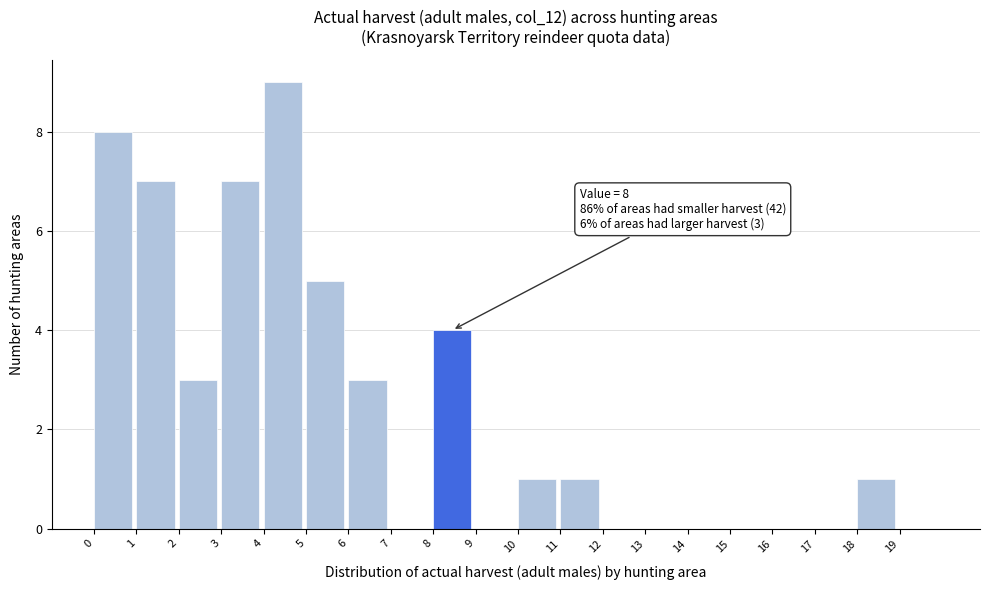

Which range on the x-axis has the tallest bar?

4 to 5